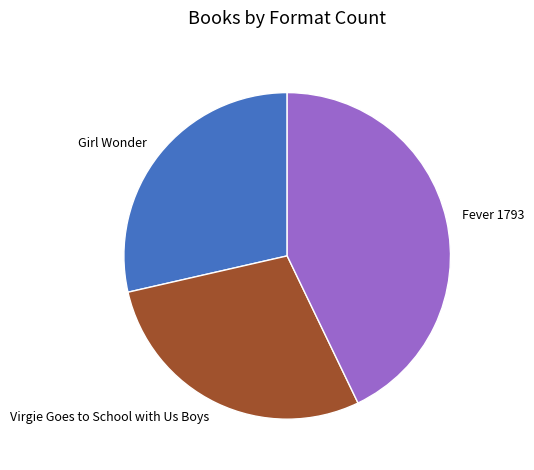

True or false: Virgie Goes to School with Us Boys accounts for 22% of the total.

False